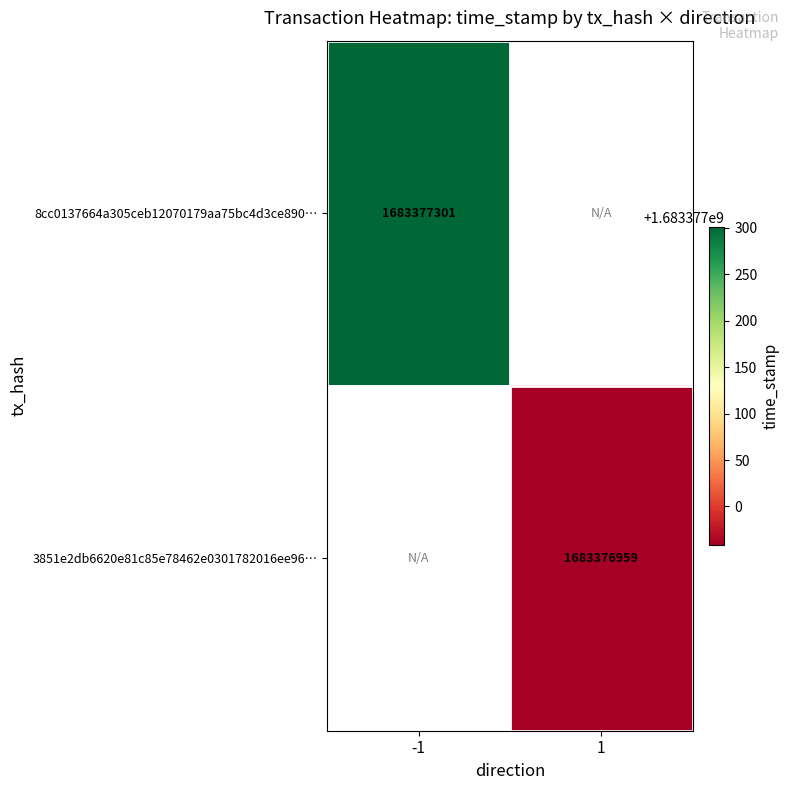

What is the highest value of the 8cc0137664a305ceb12070179aa75bc4d3ce890 series?

1683377301